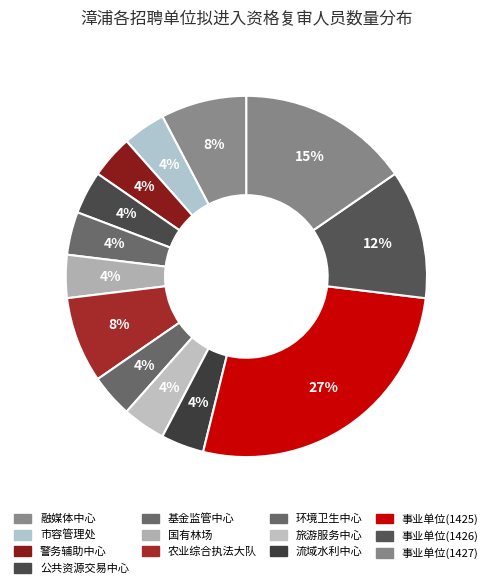

How many segments does this pie chart have?

13